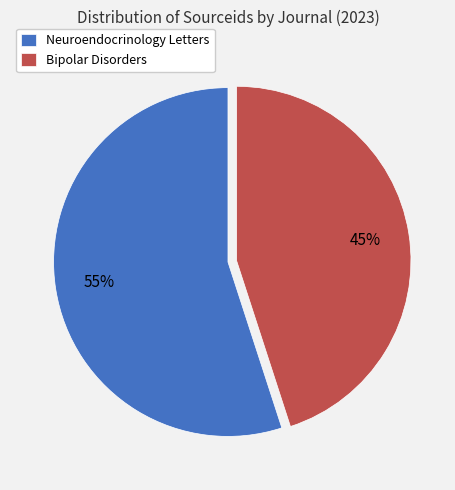

Is it true that Bipolar Disorders is 45% of the pie?

True